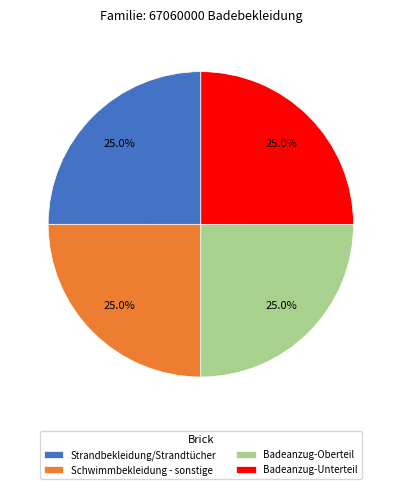

True or false: Badeanzug-Unterteil accounts for 33% of the total.

False